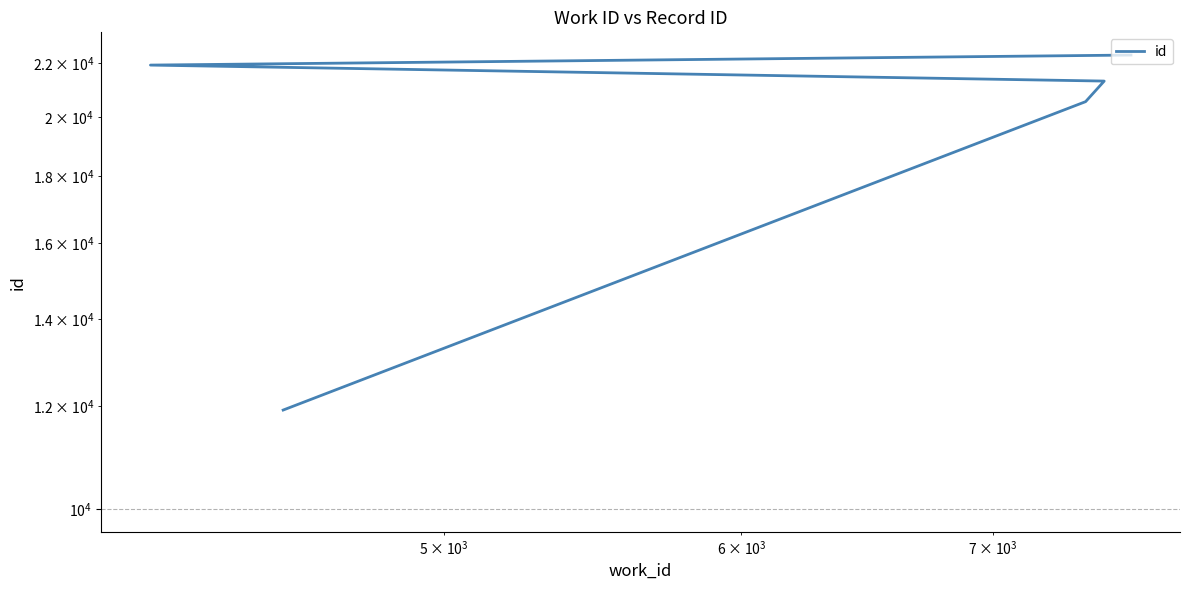

True or false: the data shows 18593 at $\mathdefault{10^{2}}$.

False